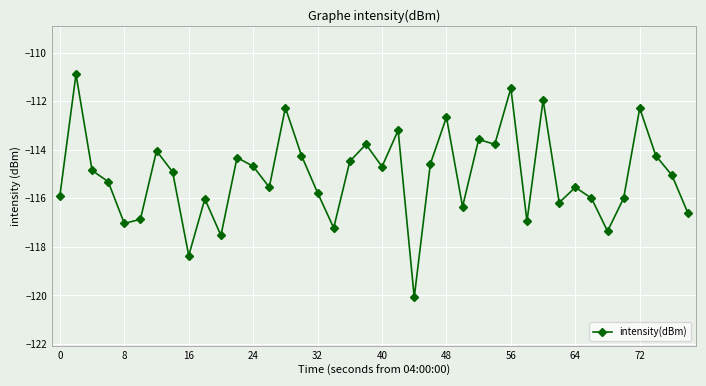

Reading left to right, what are all the values shown in this chart?

-115.9	-110.9	-114.8	-115.3	-117.0	-116.9	-114.0	-114.9	-118.4	-116.0	-117.5	-114.3	-114.7	-115.5	-112.3	-114.2	-115.8	-117.2	-114.5	-113.8	-114.7	-113.2	-120.1	-114.6	-112.7	-116.3	-113.6	-113.8	-111.5	-116.9	-112.0	-116.2	-115.5	-116.0	-117.4	-116.0	-112.3	-114.2	-115.1	-116.6